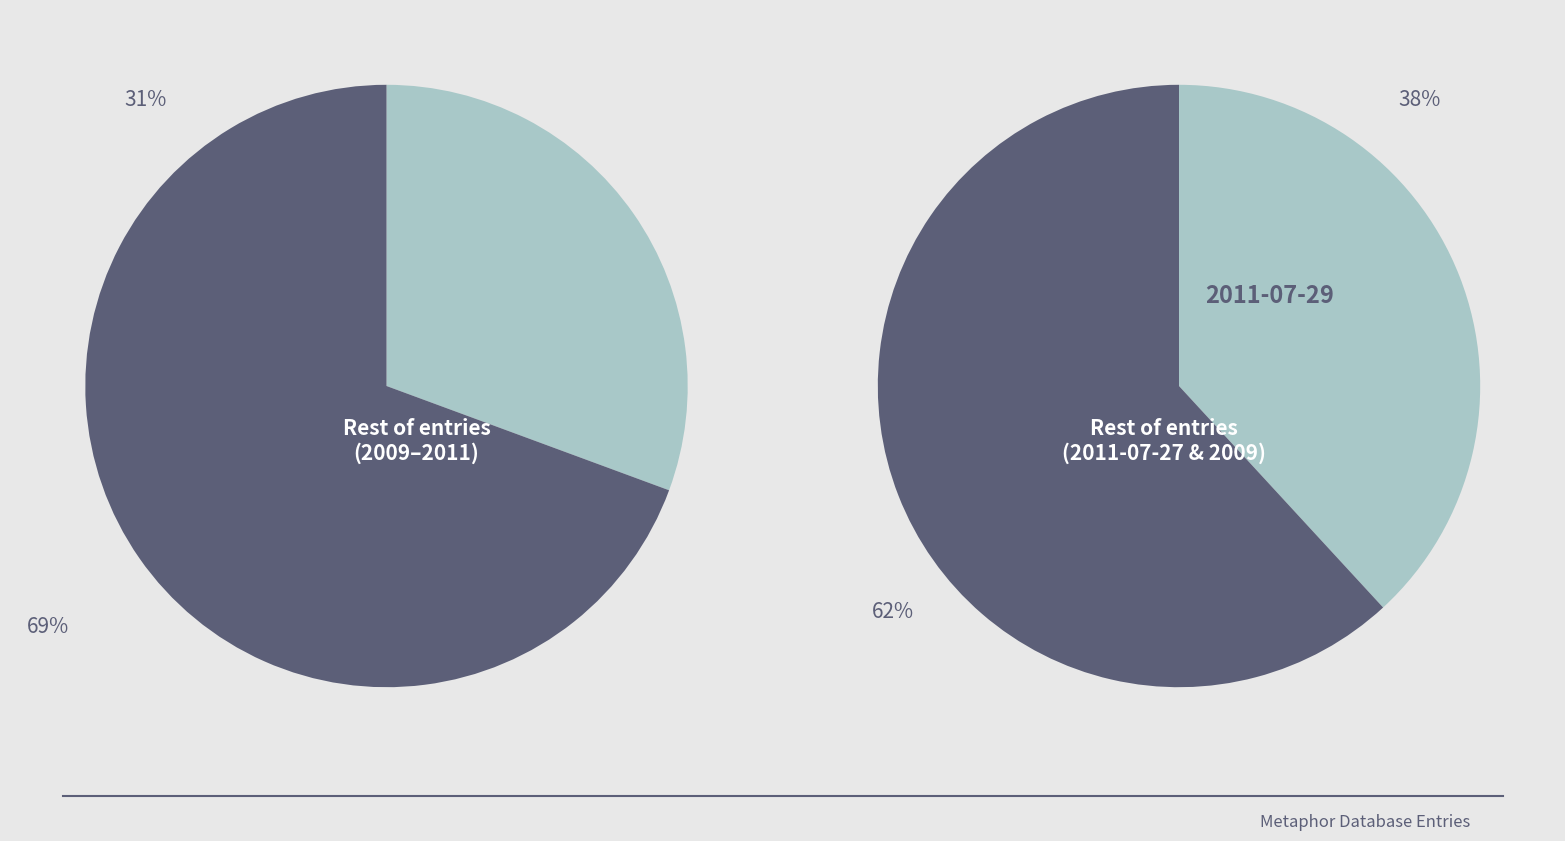

Does 2009-09-14 account for over 50% of the chart?

No